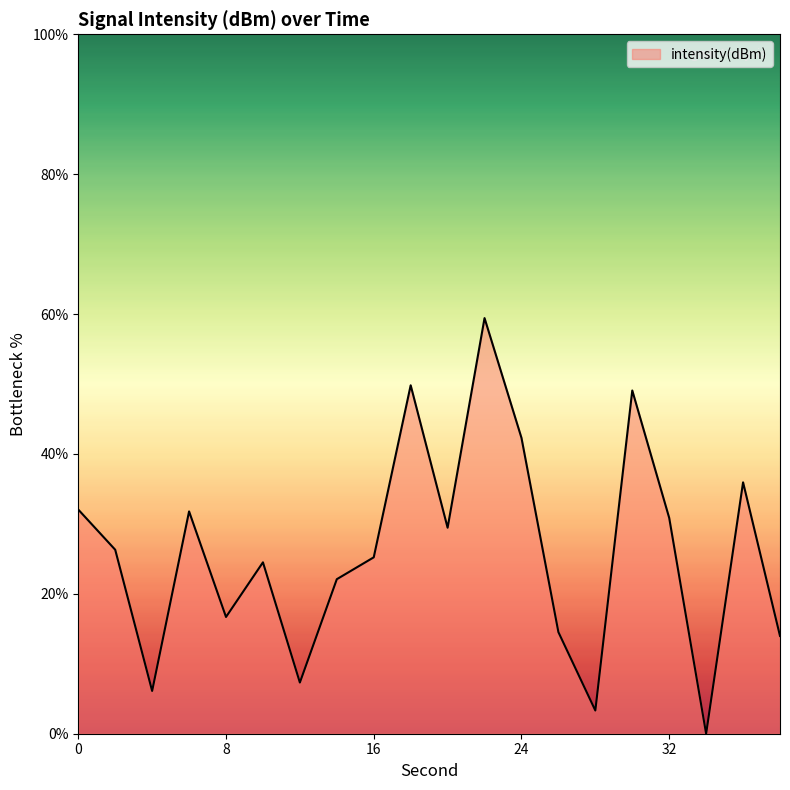

How many lines are shown in the chart?

1